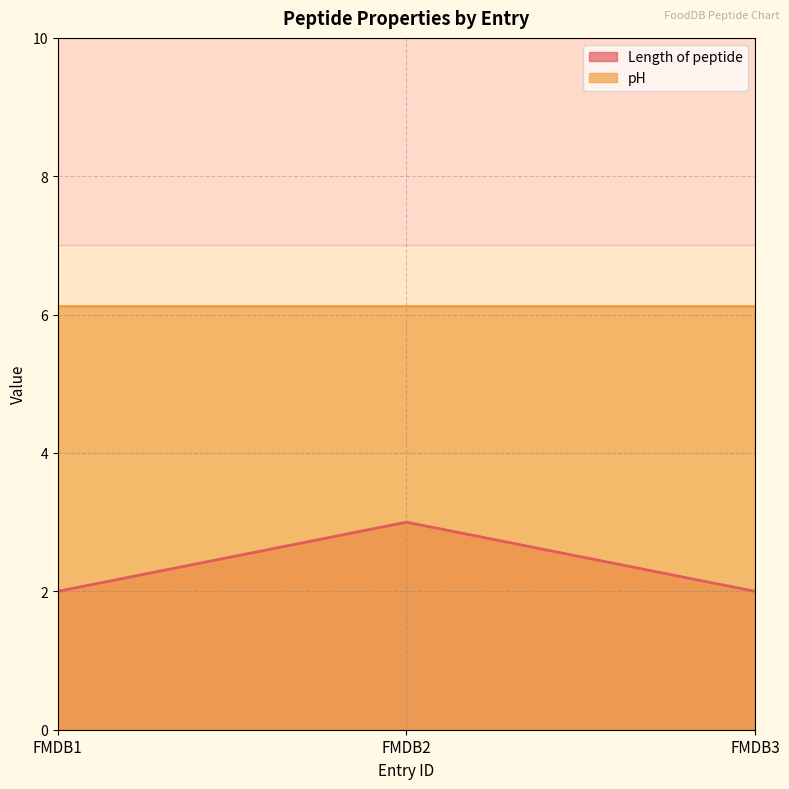

Rank the categories by value from lowest to highest.

FMDB1, FMDB3, FMDB2